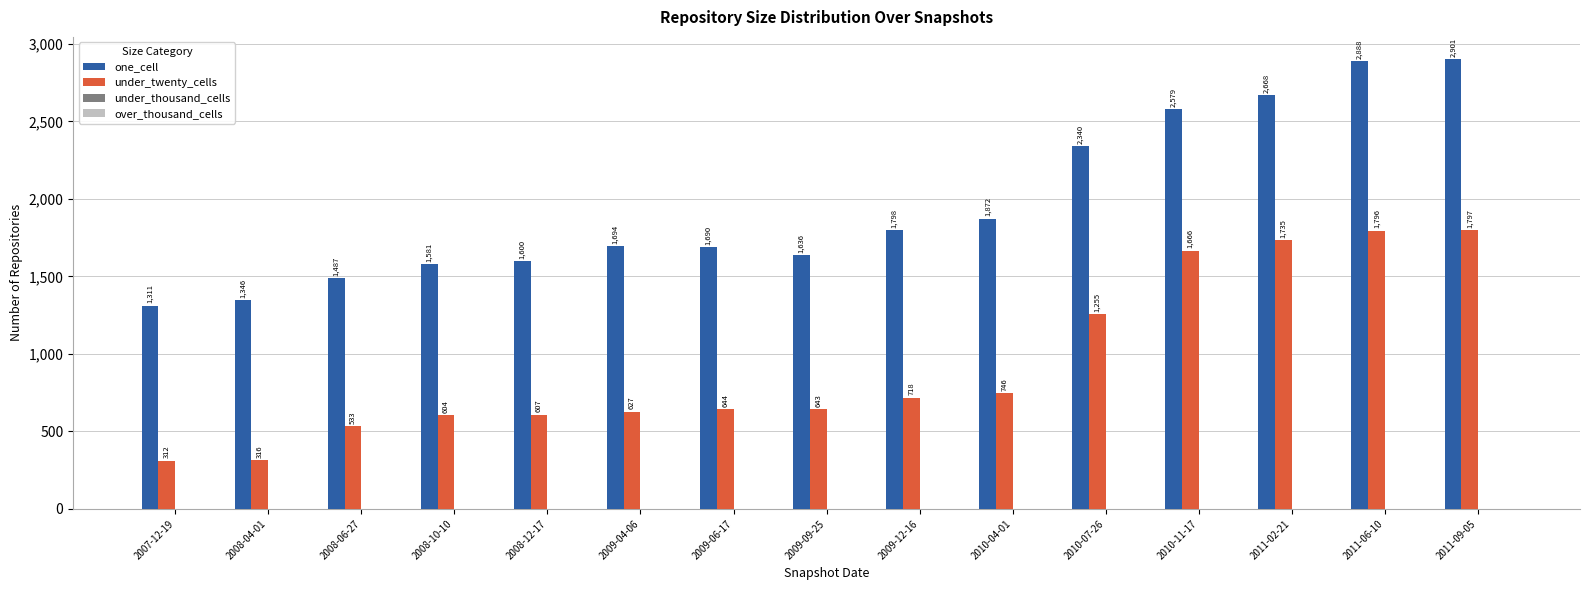

What is the maximum value shown in the chart?

2901